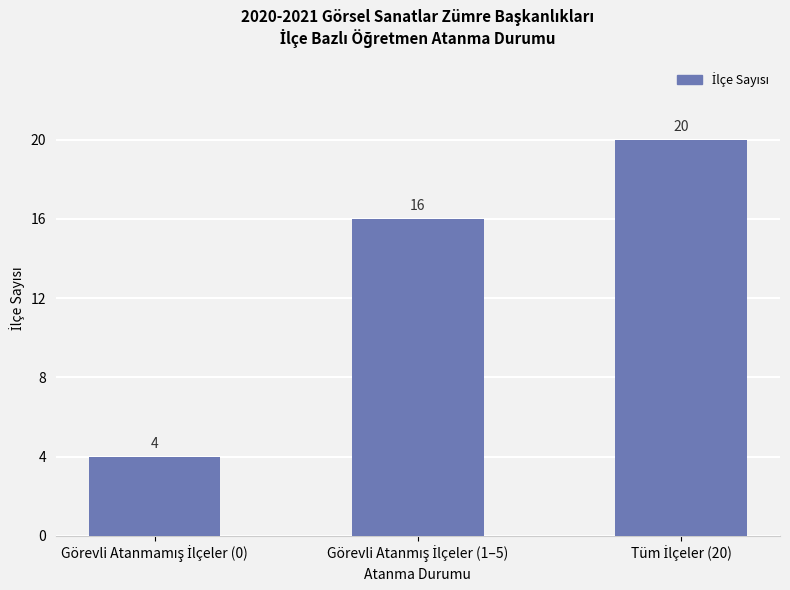

What is the value of the 2nd bar from the left?

16